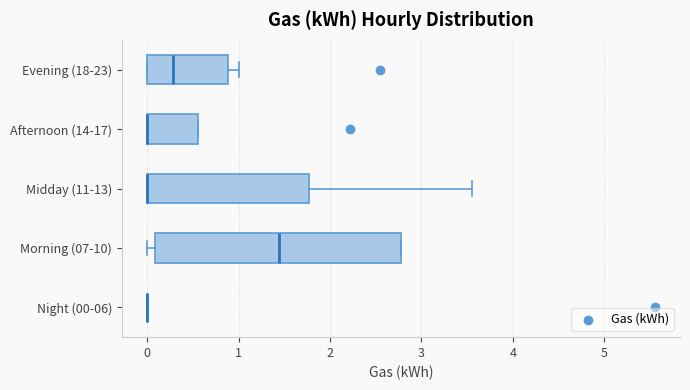

Where is the left edge of the box for Evening (18-23) on the x-axis? The values are not printed on the chart, so give them approximately, as read against the axis.

0.0